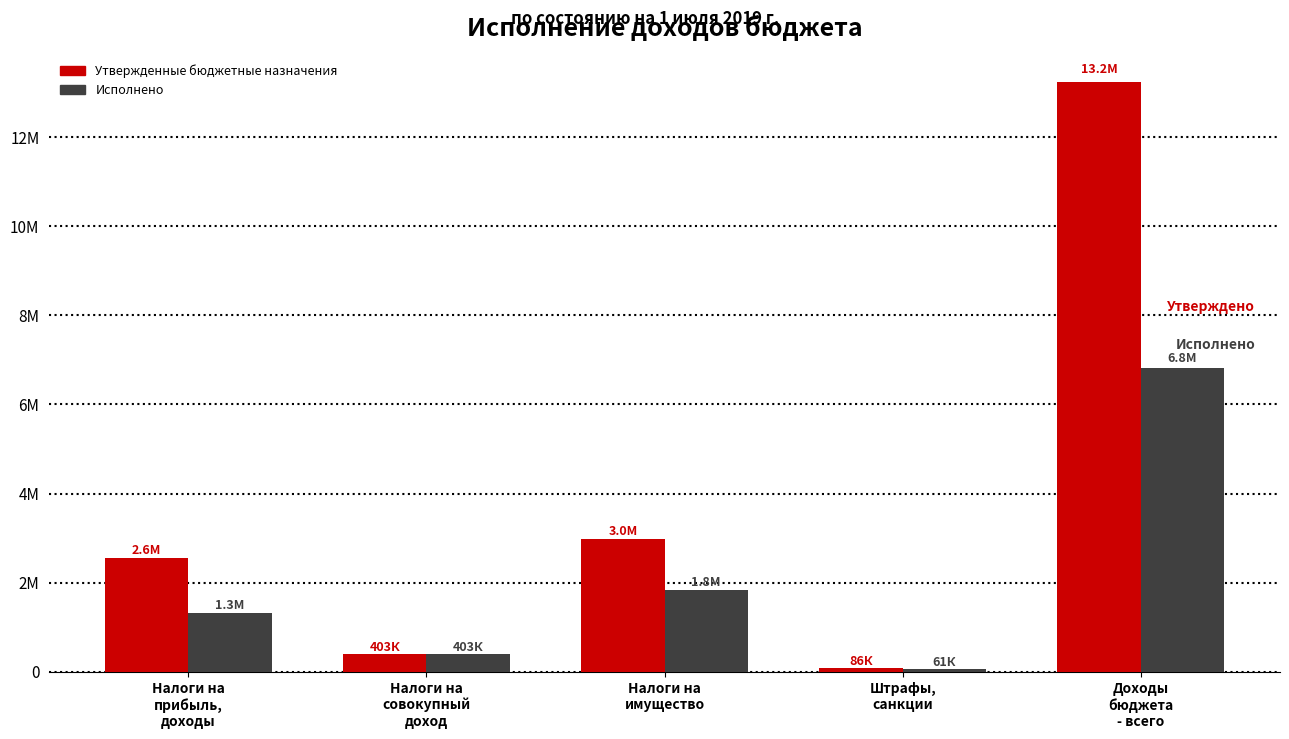

What are all the series names shown in the legend?

Утвержденные бюджетные назначения, Исполнено